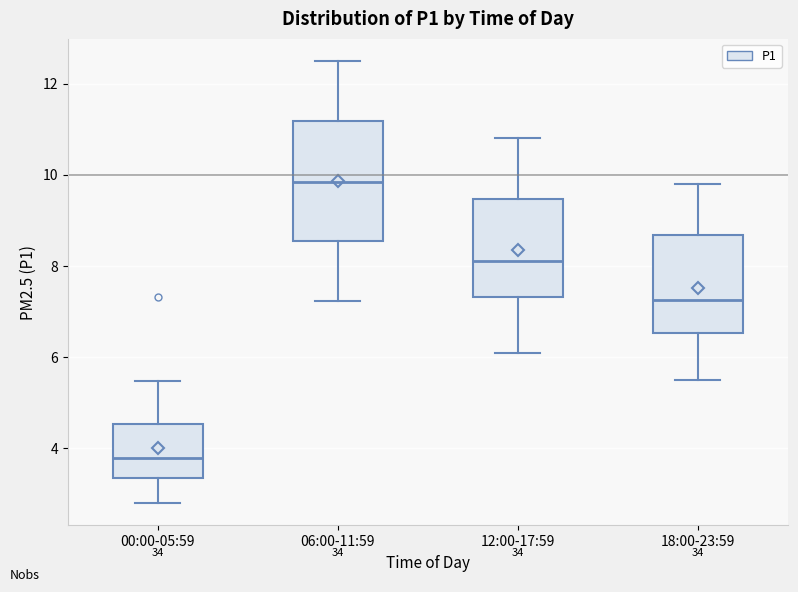

Reading left to right, transcribe this box plot: for each box, give where its median line is, the range the box spans, and where its two whiskers end, as read against the y-axis. The values are not printed on the chart, so give them approximately, as read against the axis.

00:00-05:59: median 3.8, box 3.4 to 4.6, whiskers 2.8 to 5.4
06:00-11:59: median 9.8, box 8.6 to 11.2, whiskers 7.2 to 12.6
12:00-17:59: median 8.2, box 7.4 to 9.4, whiskers 6.2 to 10.8
18:00-23:59: median 7.2, box 6.6 to 8.6, whiskers 5.6 to 9.8